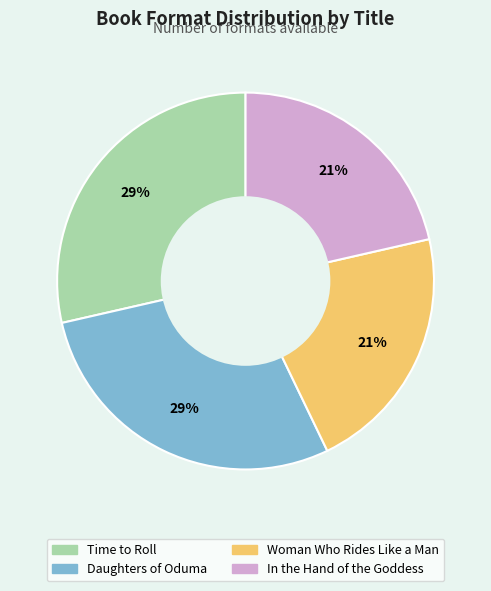

Do In the Hand of the Goddess and Woman Who Rides Like a Man together represent more than half of the pie?

No